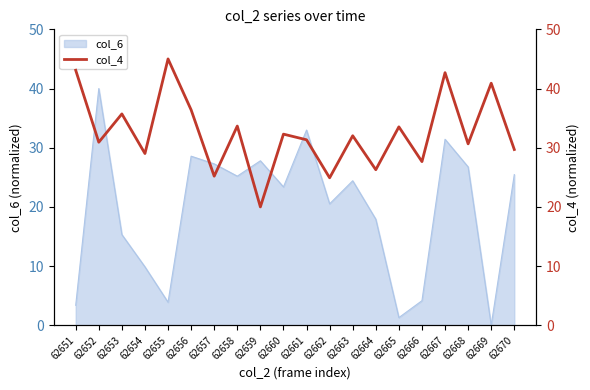

The col_6 series shows 4.2 at 62666. True or false?

True